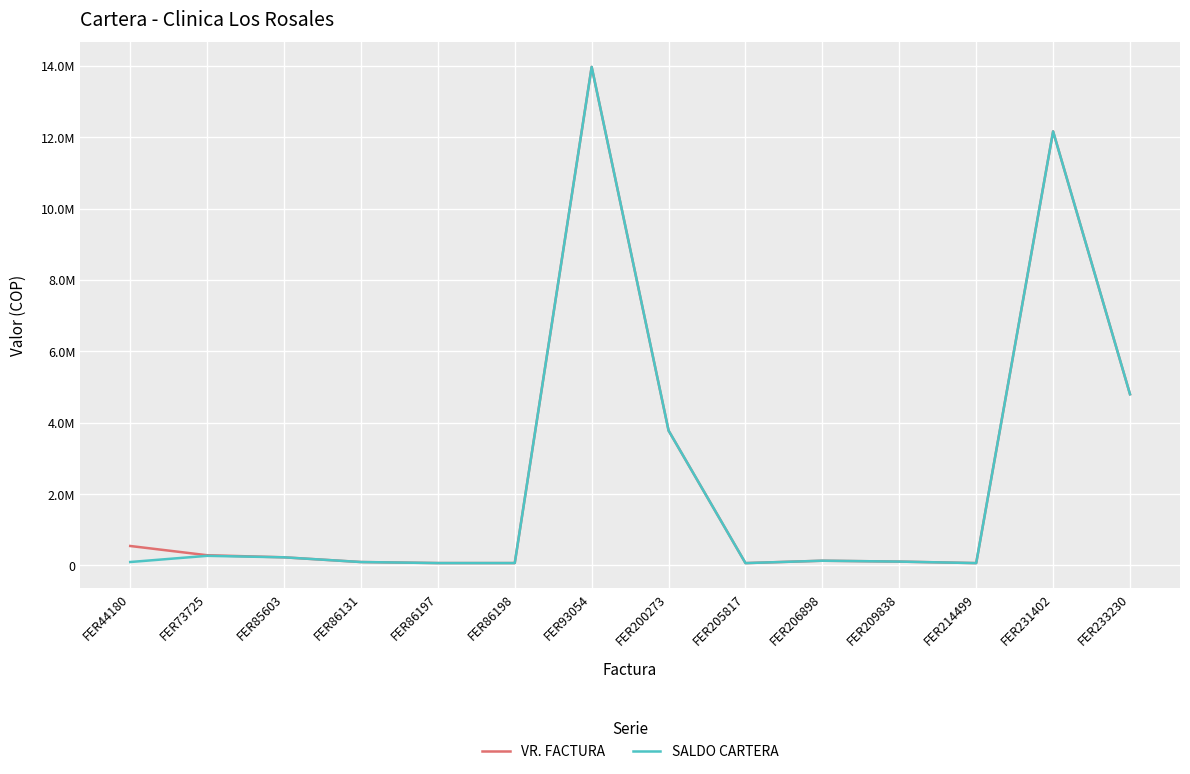

What are all the series names shown in the legend?

VR. FACTURA, SALDO CARTERA